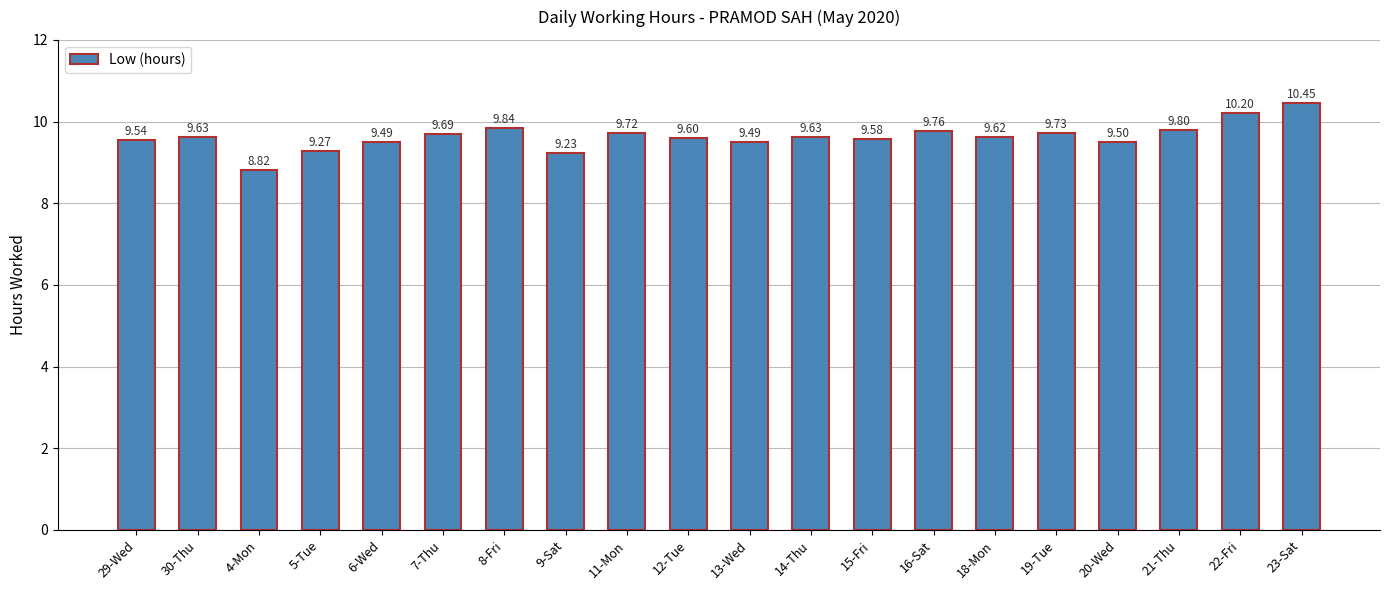

How many categories are shown in the chart?

20